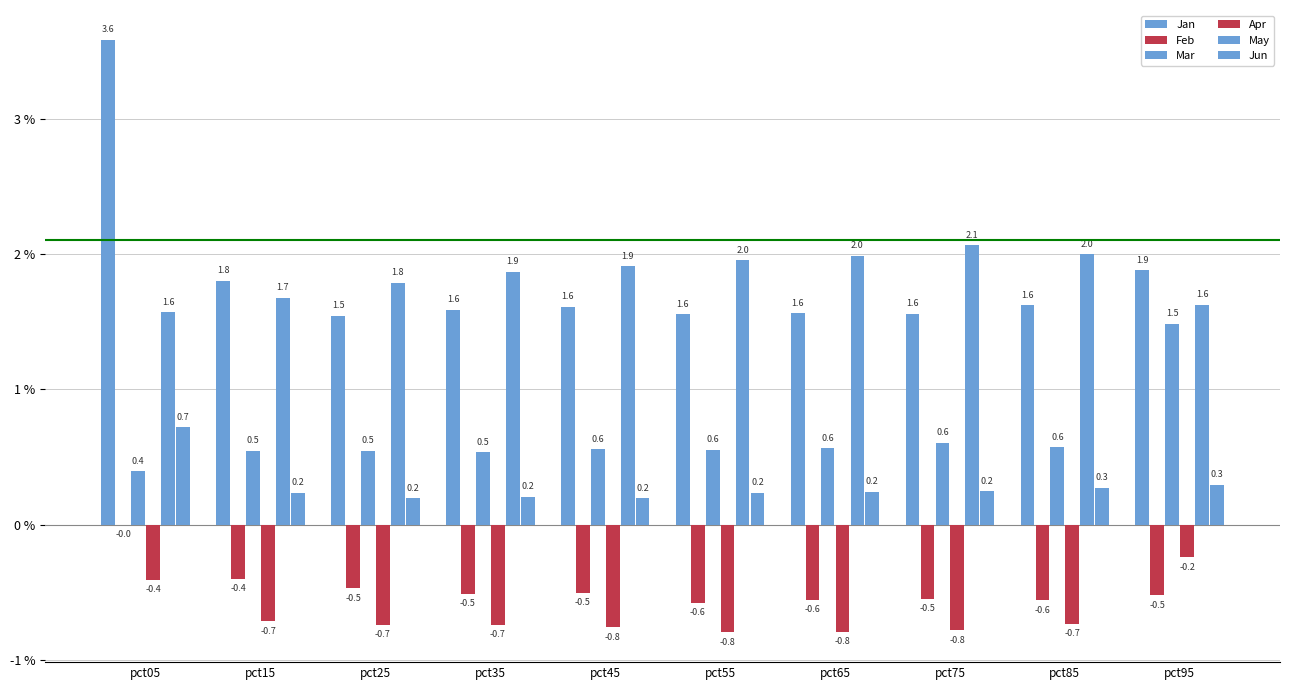

Which series changed the most between pct55 and pct85?

Jan